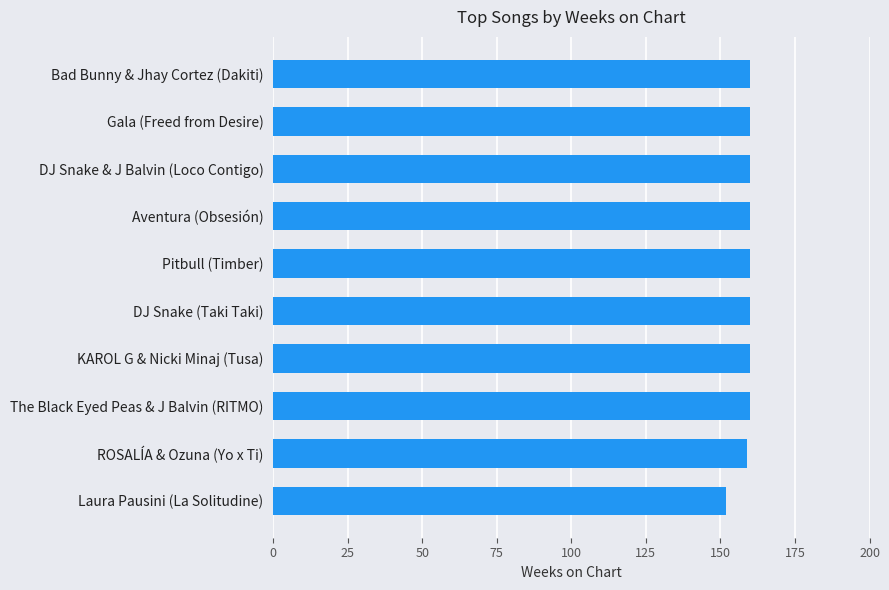

What is the sum of all values?

1591